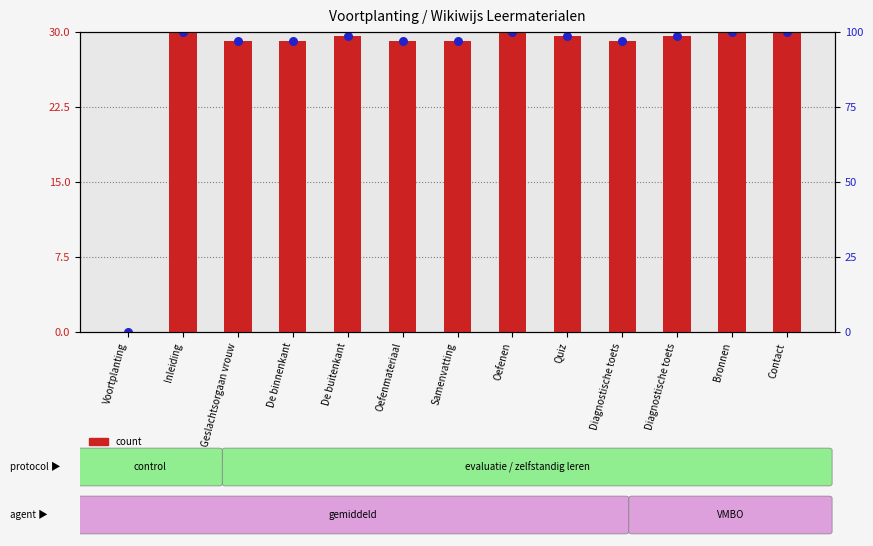

Which series has the widest spread of Y values?

count